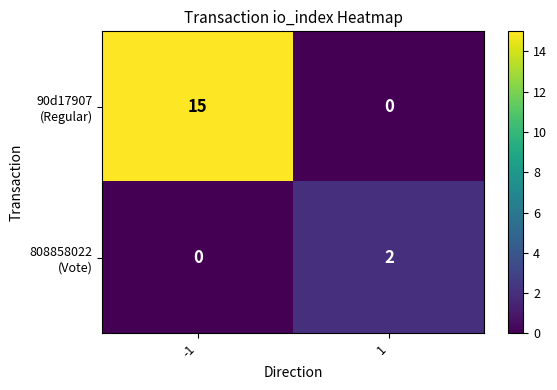

What is the total value across all series at -1?

15